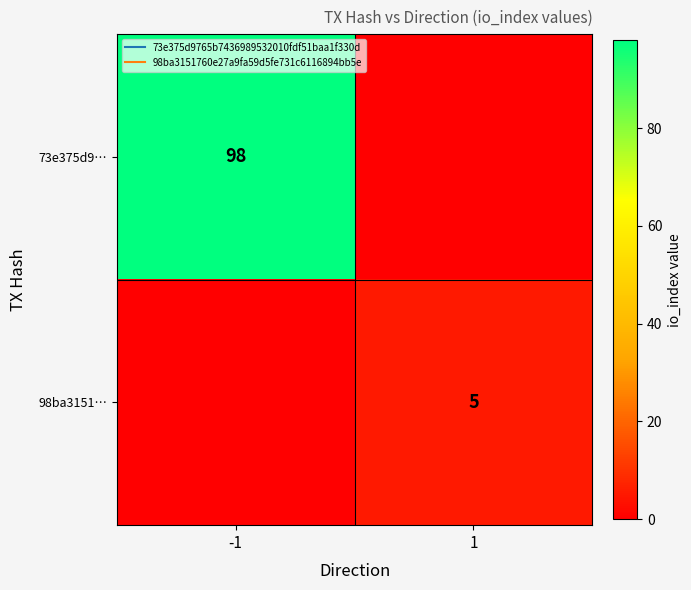

The value of 98ba3151… at 1 is 5. True or false?

True